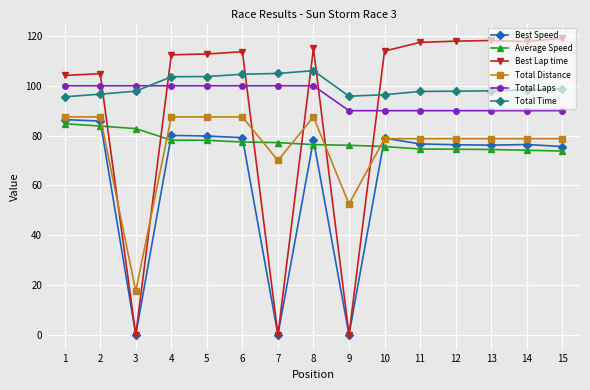

At which category does Best Speed reach its first local valley?

3